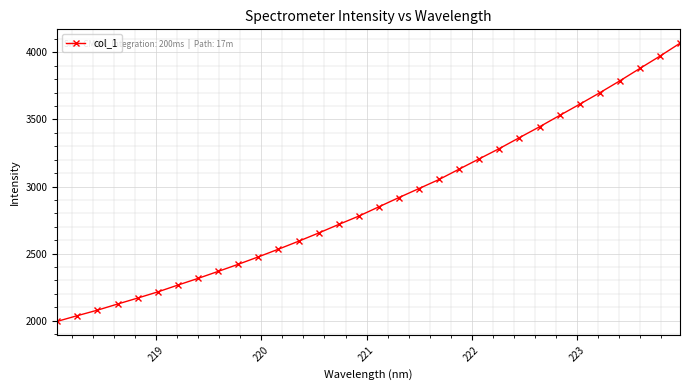

True or false: the data has more than 2 interior local peaks.

False